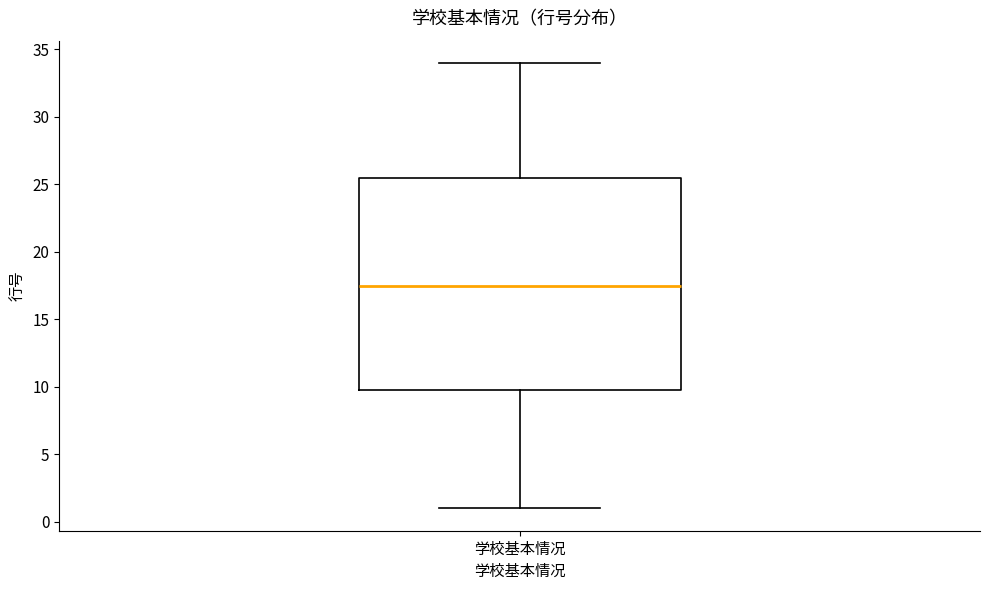

Read this box plot against the y-axis: the position of the median line, the range covered by the box, and the ends of both whiskers. The values are not printed on the chart, so give them approximately, as read against the axis.

median 17.5, box 10.0 to 25.5, whiskers 1.0 to 34.0